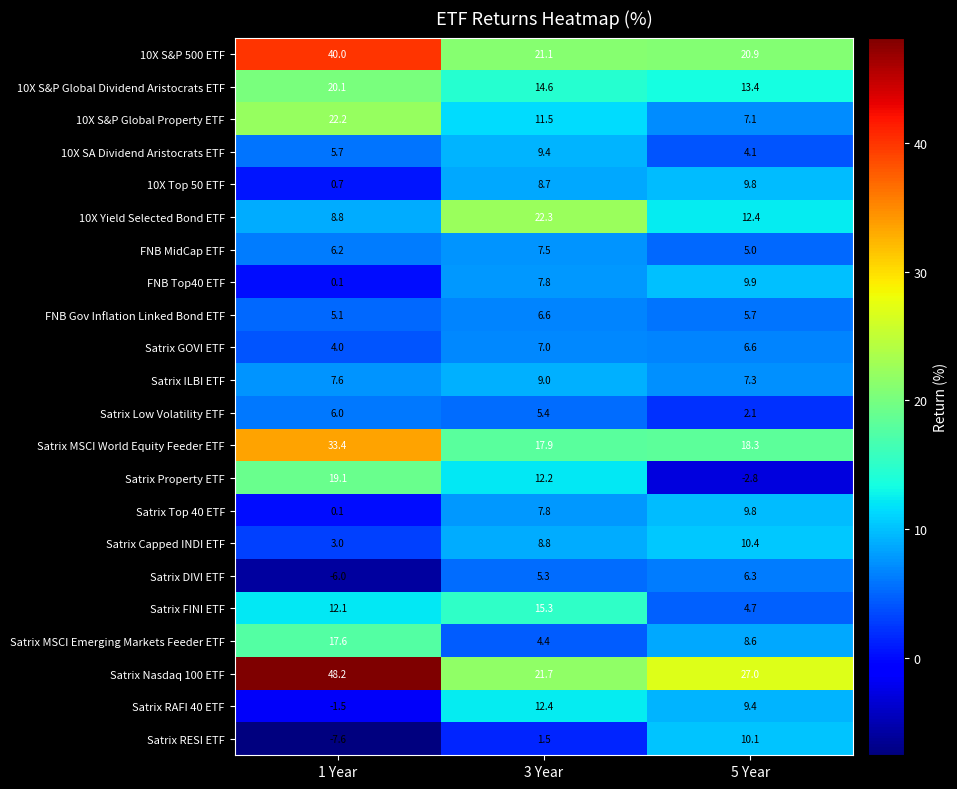

At which category does the chart reach its minimum across all series?

1 Year